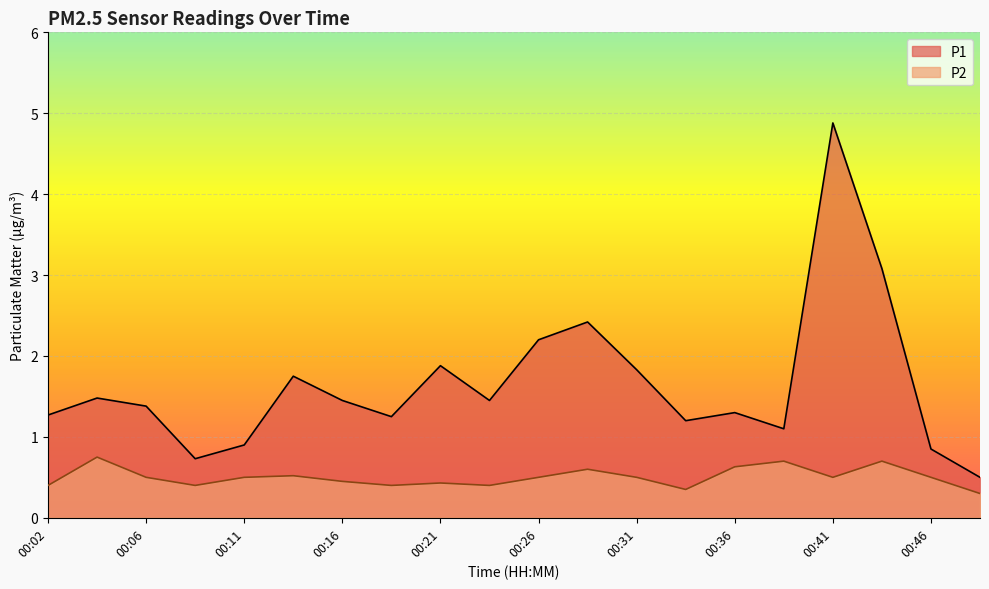

What is the value of the P2 point at the 11th from the left?

0.5